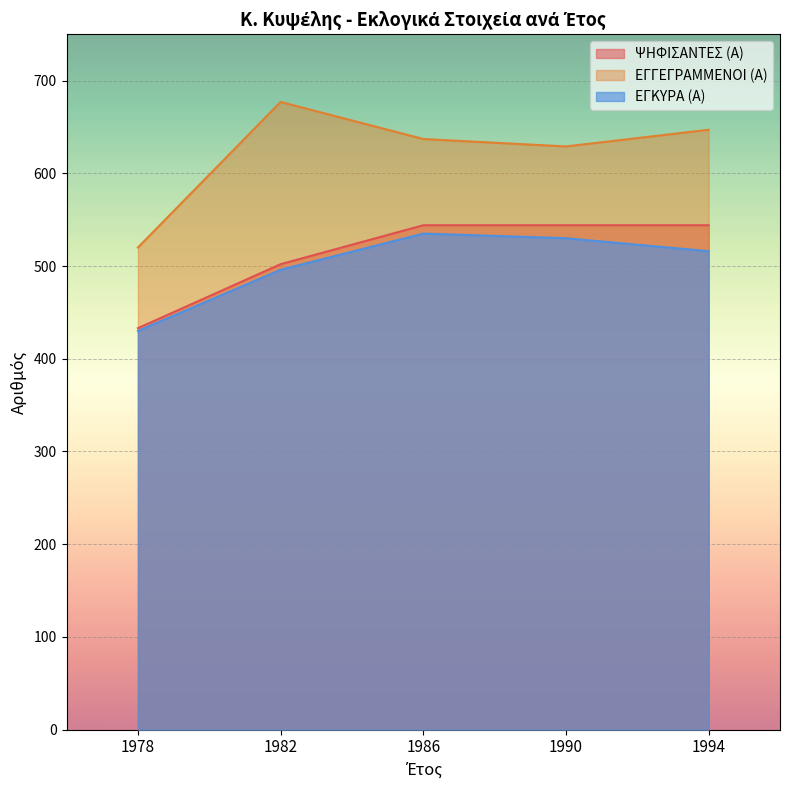

What are all the series names shown in the legend?

ΨΗΦΙΣΑΝΤΕΣ (Α), ΕΓΓΕΓΡΑΜΜΕΝΟΙ (Α), ΕΓΚΥΡΑ (Α)